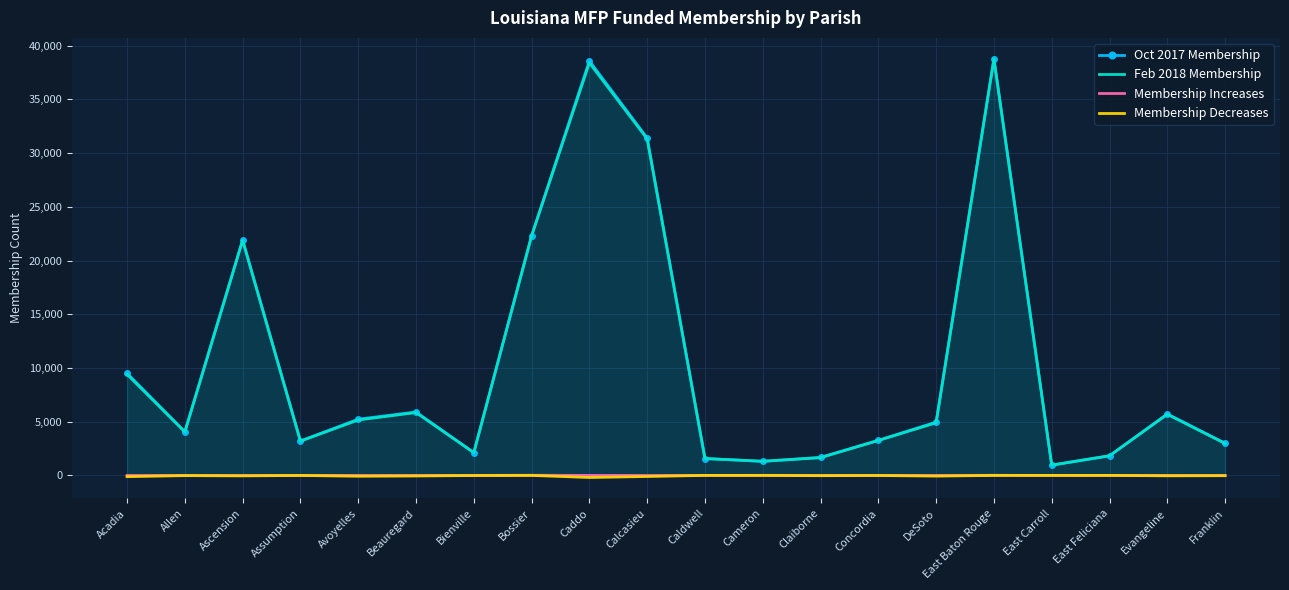

Reading left to right, list all the values displayed in this chart.

Oct 2017 Membership: 9516	4068	21918	3198	5233	5902	2128	22294	38586	31411	1570	1307	1677	3263	4964	38760	957	1825	5723	2995
Feb 2018 Membership: 9403	4048	21875	3193	5156	5850	2117	22308	38393	31311	1572	1315	1652	3255	4900	38770	958	1827	5686	2970
Membership Increases: 0	0	0	0	0	0	0	14	0	0	2	8	0	0	0	10	1	2	0	0
Membership Decreases: -113	-20	-43	-5	-77	-52	-11	0	-193	-100	0	0	-25	-8	-64	0	0	0	-37	-25